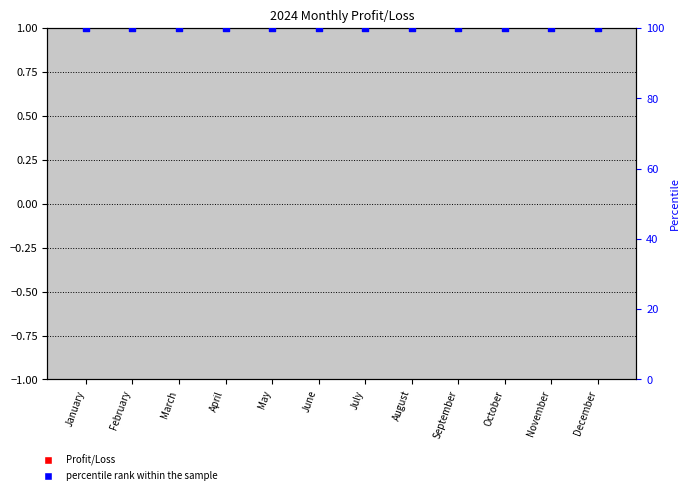

Which series has the largest total across all categories?

percentile rank within the sample